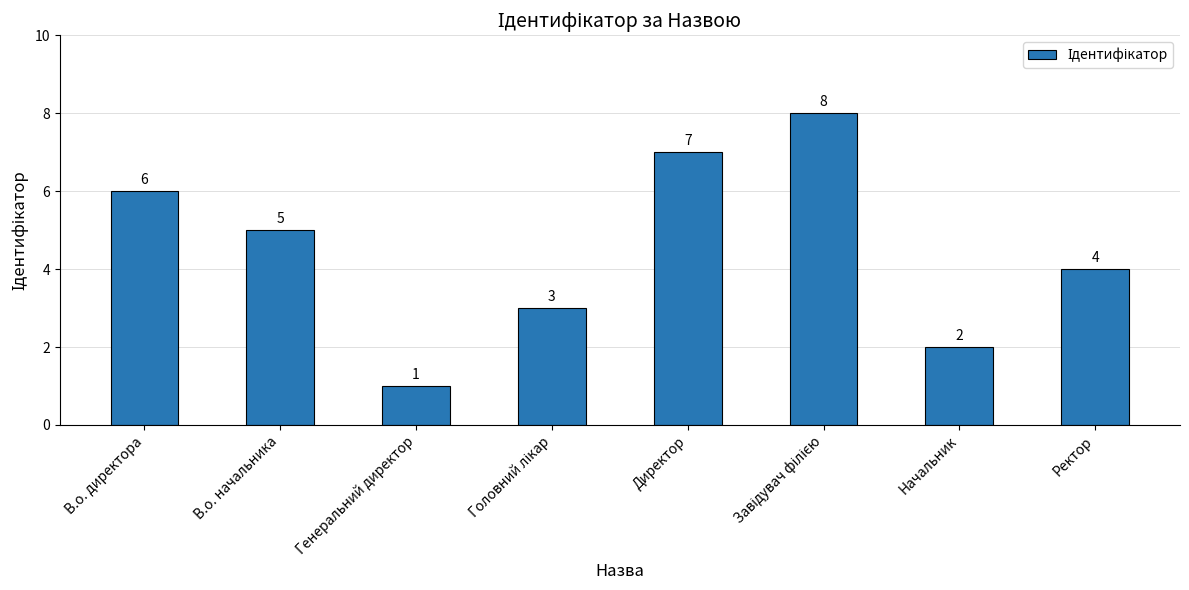

Does the chart contain stacked bars?

No